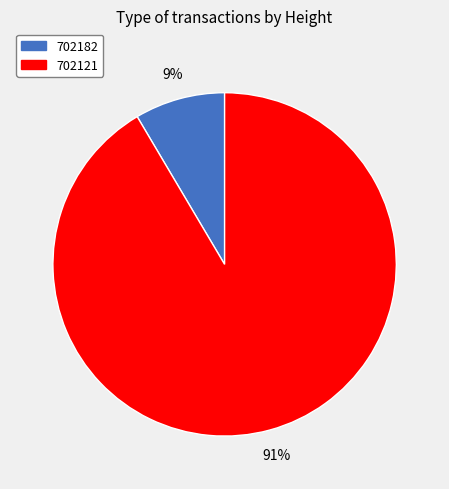

Rank the categories by value from lowest to highest.

702182, 702121